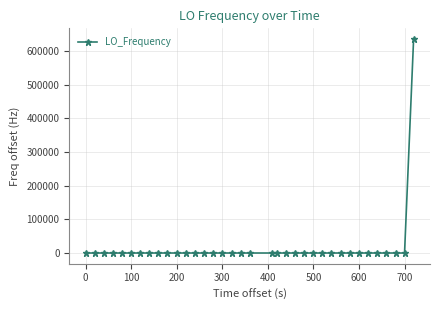

What is the average value?

17658.7